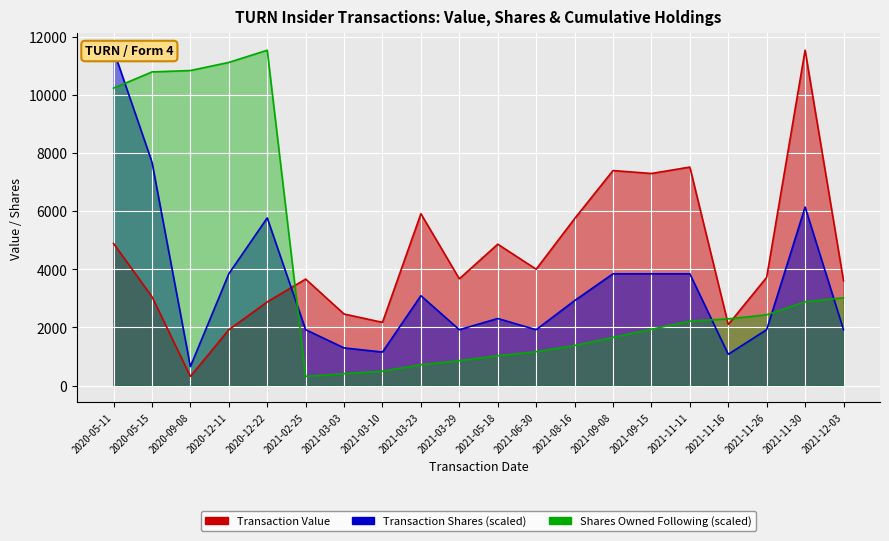

Reading left to right, extract all data points from this chart.

Transaction Value: 4890.0	3060.0	316.0	1920.0	2880.0	3665.0	2463.0	2175.0	5915.0	3675.0	4866.0	4005.0	5745.0	7400.0	7300.0	7520.0	2100.0	3725.0	11542.0	3605.0
Transaction Shares: 11542.0	7694.7	654.0	3847.3	5771.0	1923.7	1296.6	1154.2	3093.3	1923.7	2308.4	1923.7	2924.0	3847.3	3847.3	3847.3	1077.3	1923.7	6144.2	1923.7
Shares Owned Following: 10236.2	10795.4	10843.0	11122.6	11542.0	316.0	410.2	494.1	718.9	858.7	1026.5	1166.3	1378.8	1658.4	1938.0	2217.7	2296.0	2435.8	2882.3	3022.1